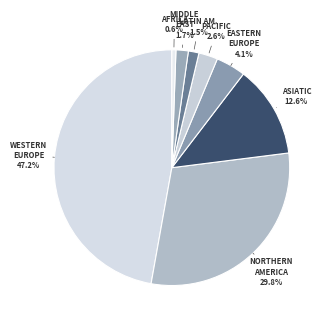

How many slices are in this pie chart?

8